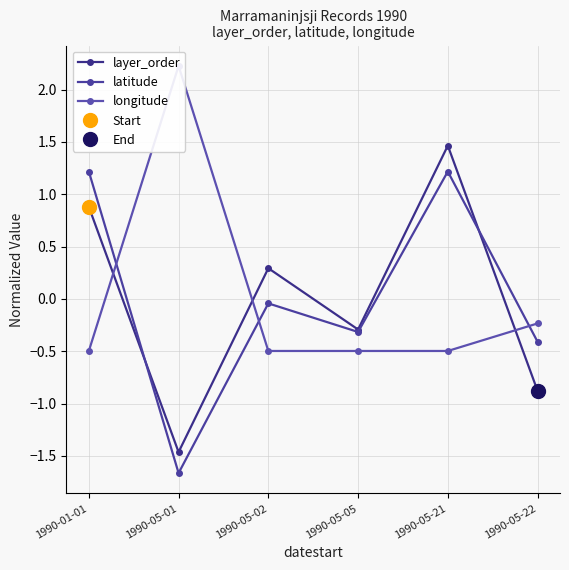

Reading left to right, what are all the values shown in this chart?

layer_order: 0.9	-1.5	0.3	-0.3	1.5	-0.9
latitude: 1.2	-1.7	-0.0	-0.3	1.2	-0.4
longitude: -0.5	2.2	-0.5	-0.5	-0.5	-0.2